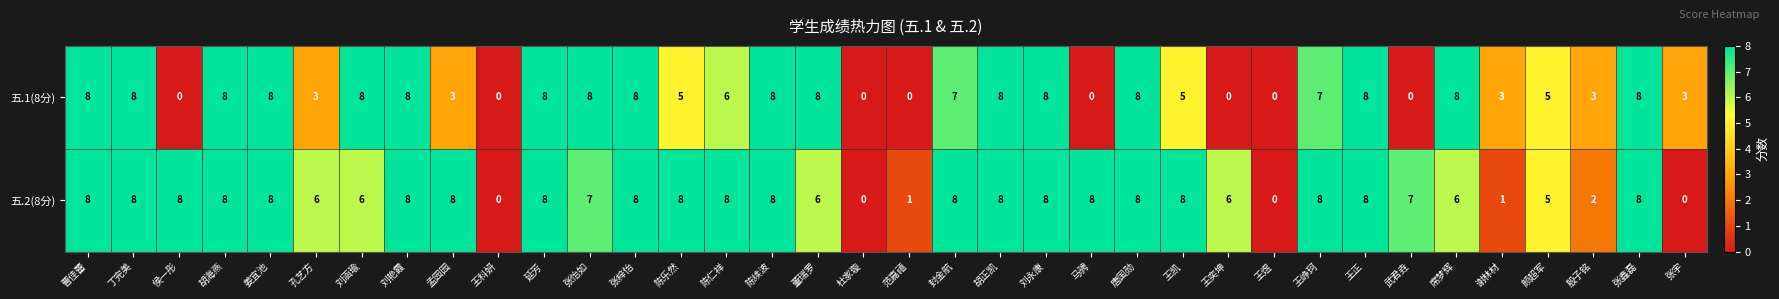

What is the spread (max minus min) of values at 陈乐然?

3